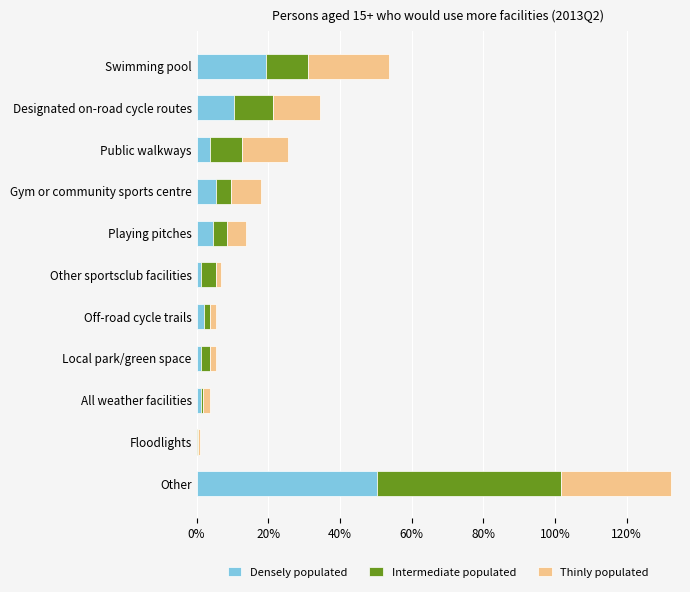

At which category is the sum across all series the highest?

Other